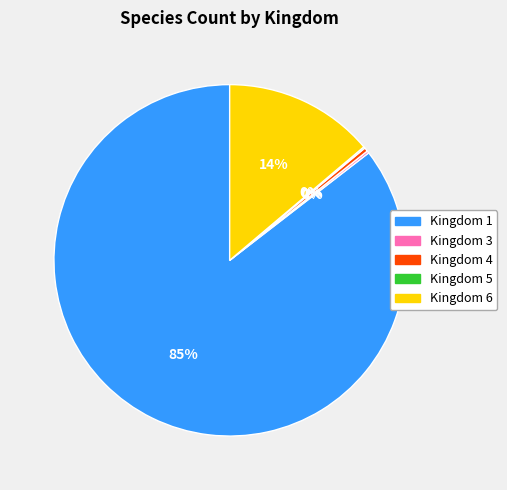

To the nearest percent, what is the combined percentage of Kingdom 1 and Kingdom 4?

86%